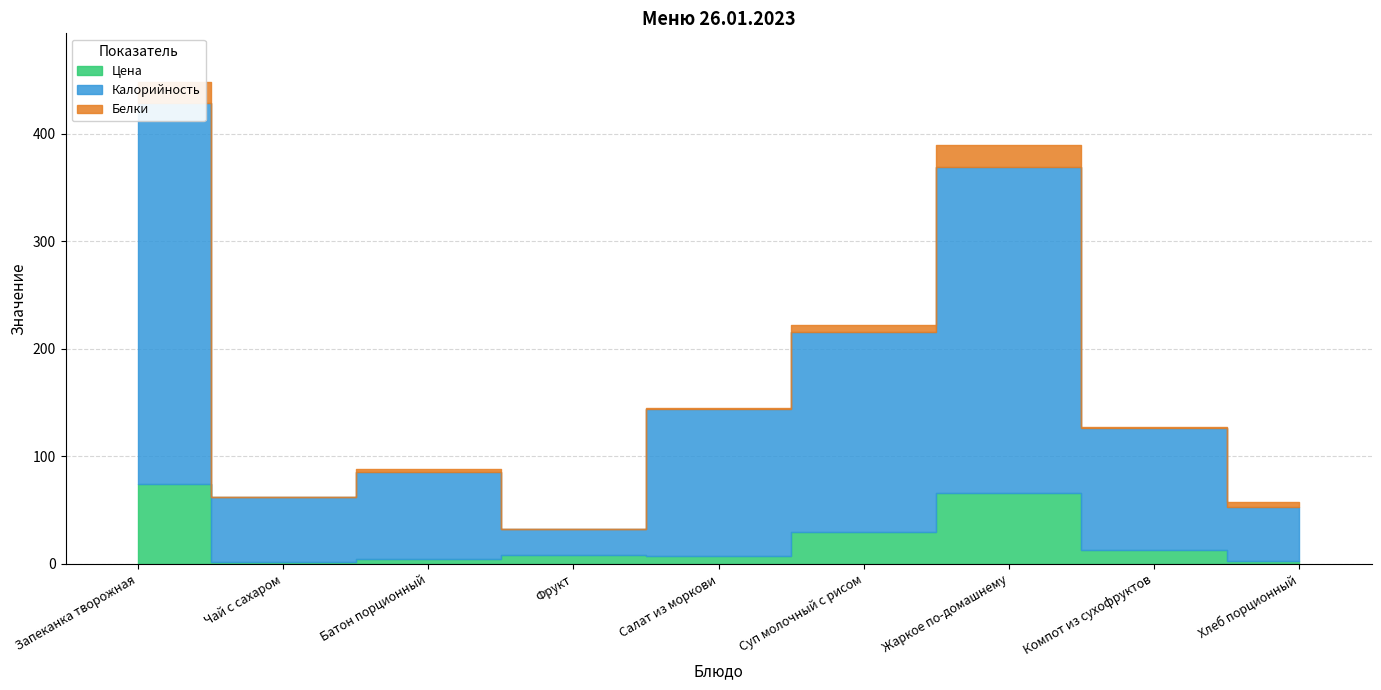

How many lines are shown in the chart?

3